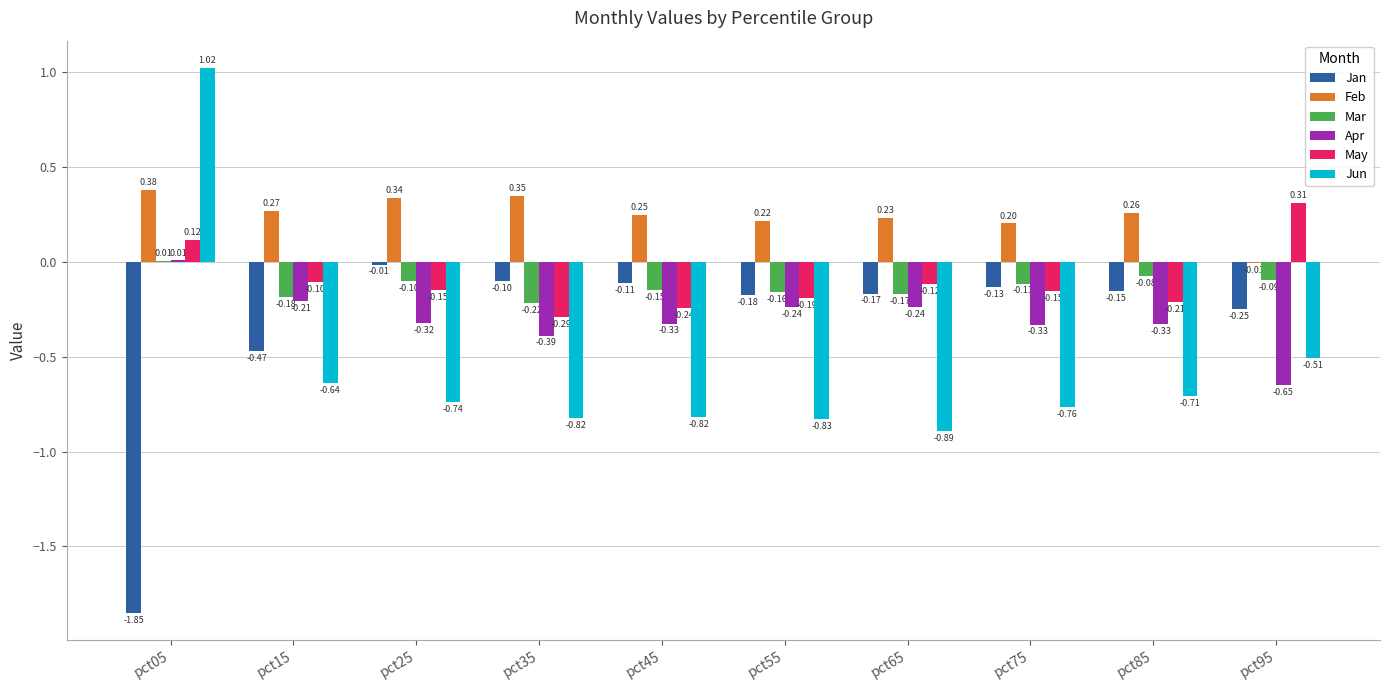

Which label corresponds to the largest value in the chart?

pct05